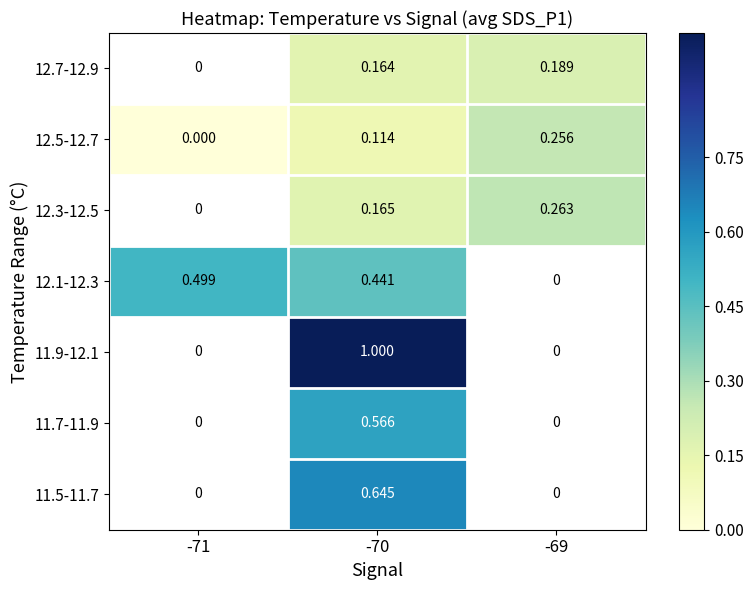

Is the value of 12.1-12.3 at -71 greater than the value of 11.5-11.7 at -70?

No